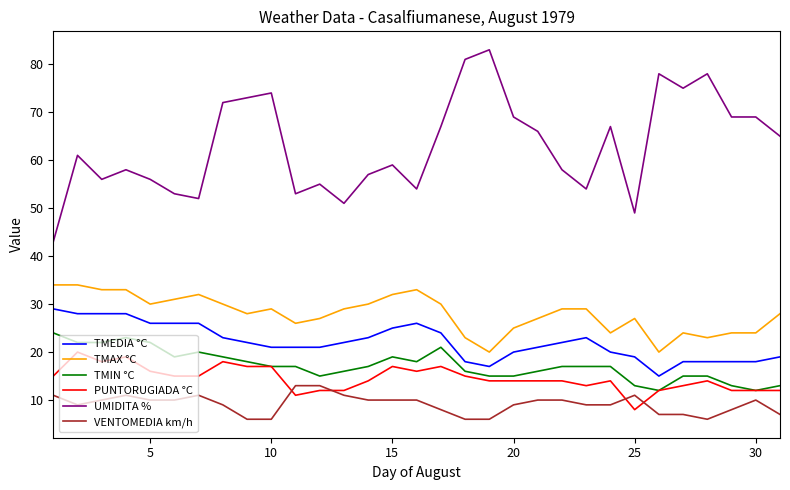

True or false: TMIN °C and TMEDIA °C cross at least once.

False